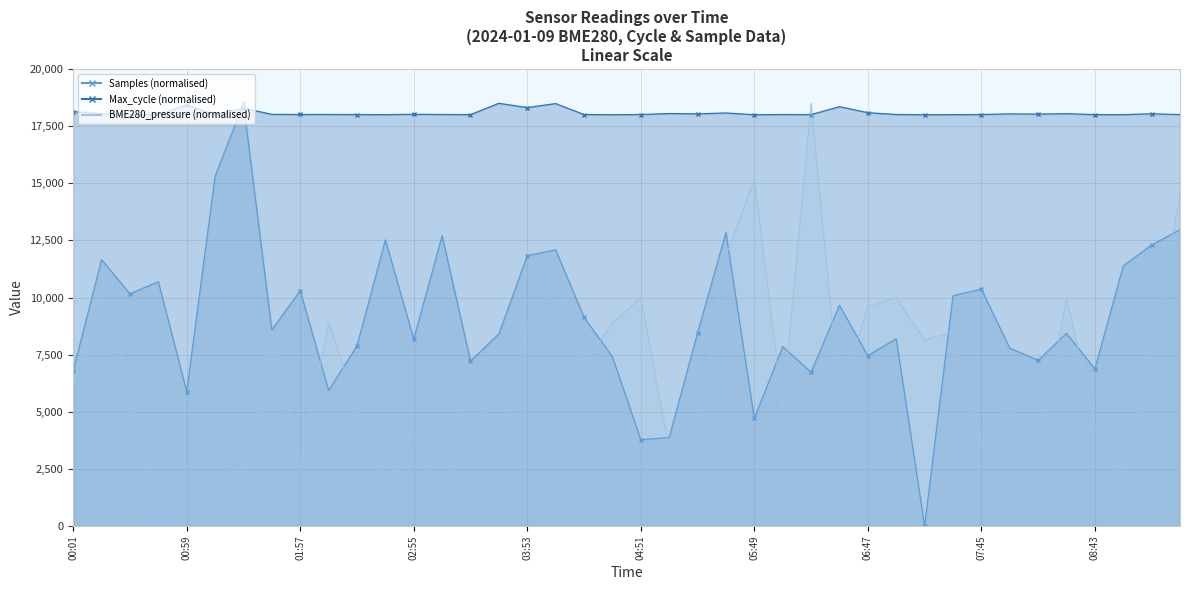

How many interior local peaks does the Max_cycle series have?

13